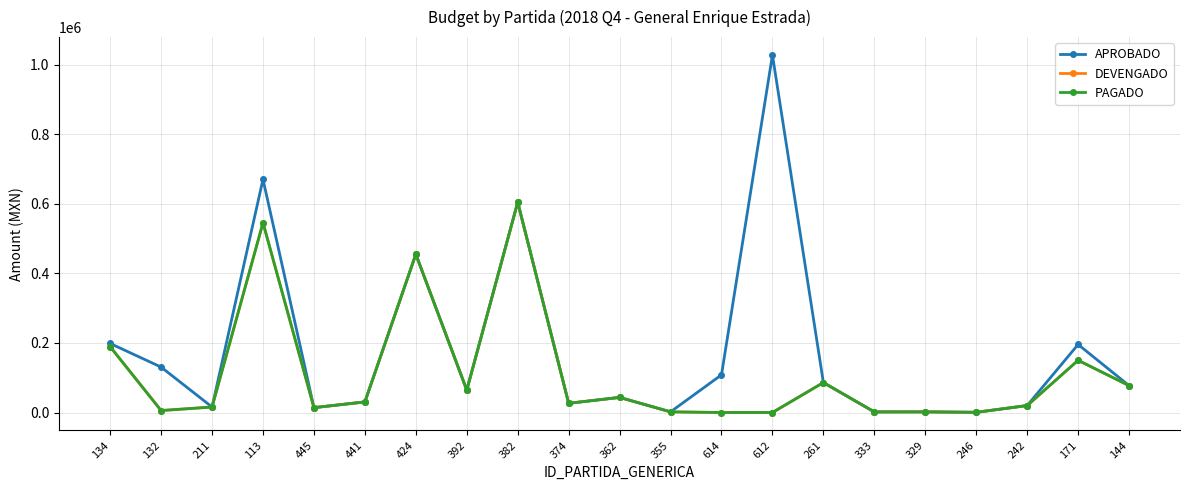

True or false: DEVENGADO and PAGADO intersect in this chart.

False